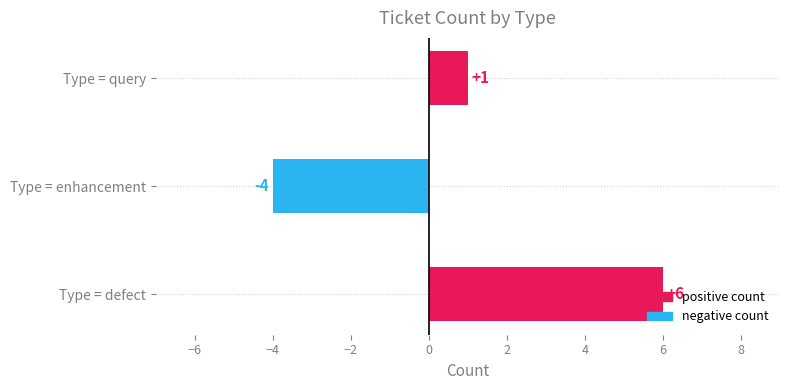

The value at Type = defect is 6. True or false?

True